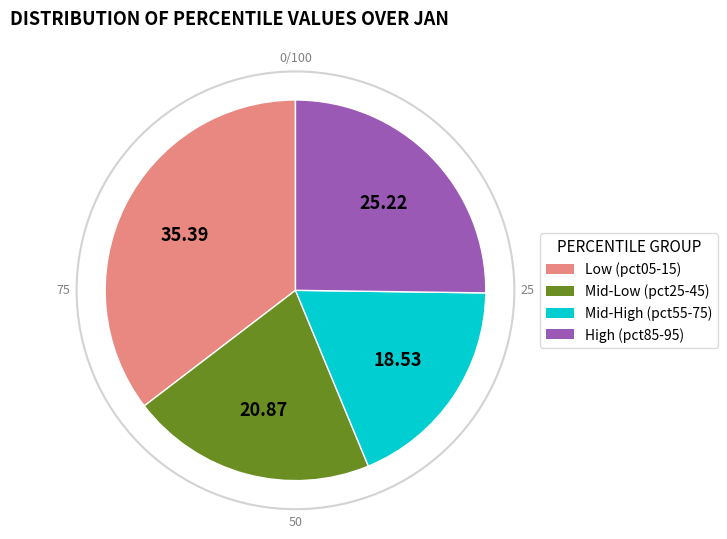

Does any single category account for the majority?

No